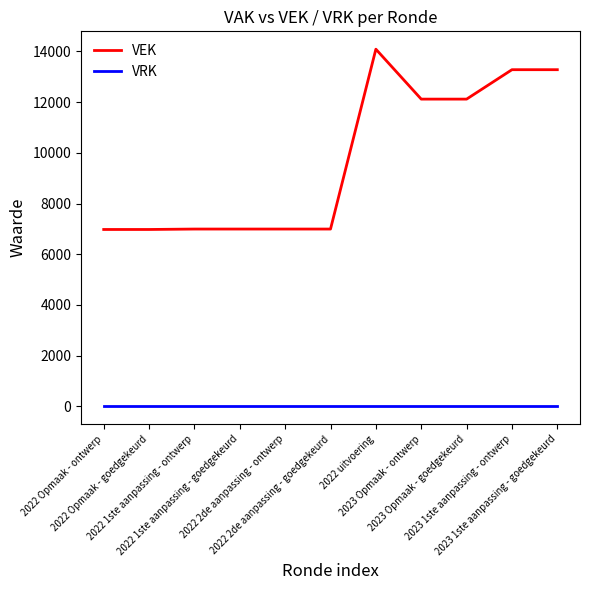

What position from the left is 2023 1ste aanpassing - ontwerp?

10